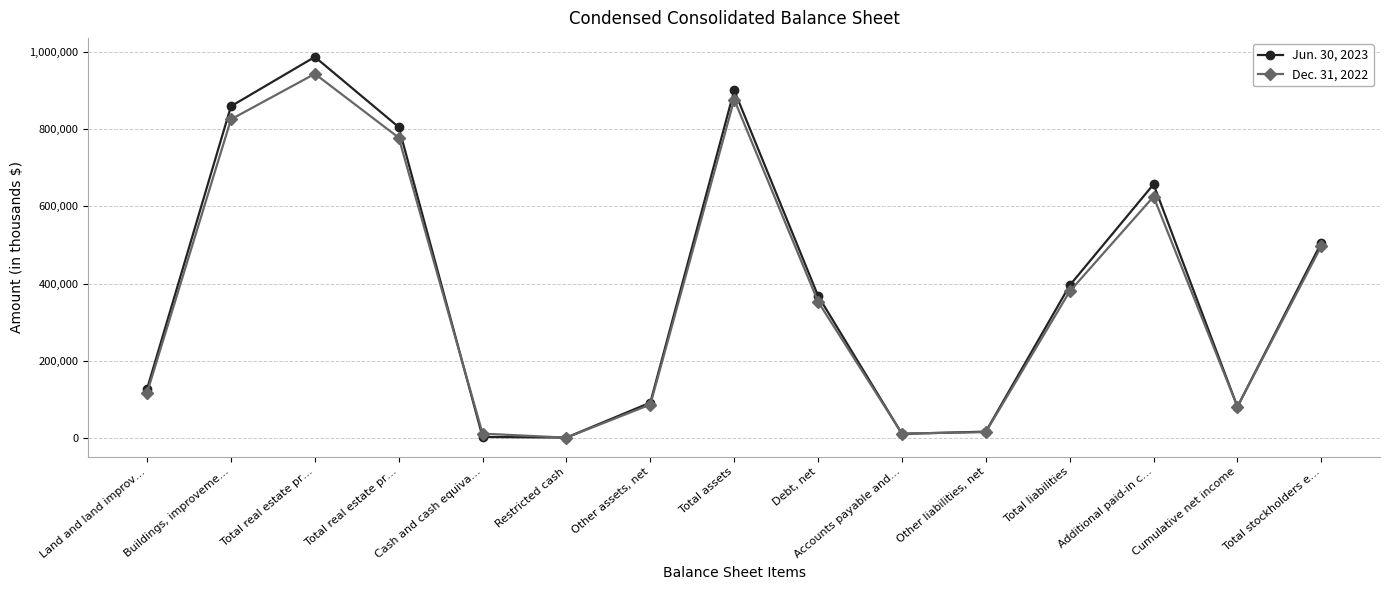

Does the chart have visible grid lines?

Yes